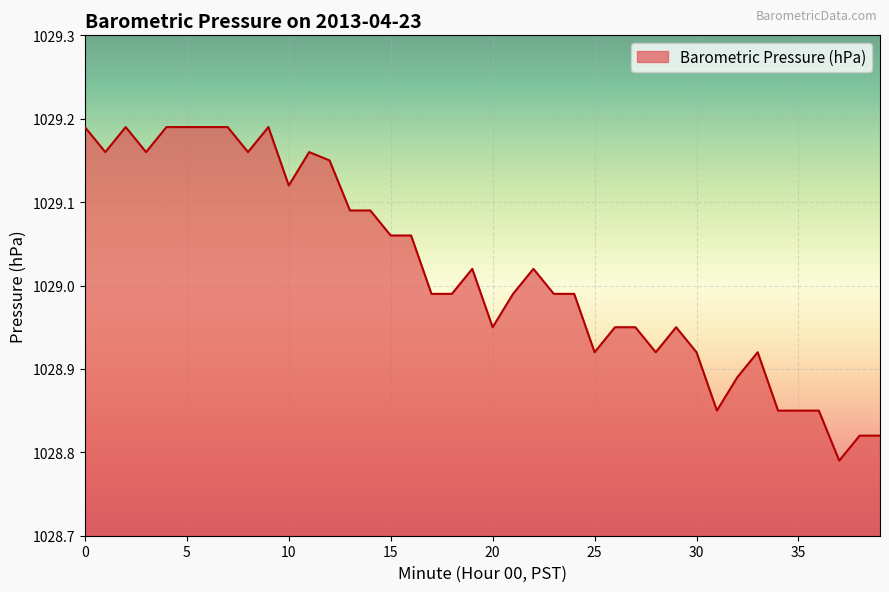

What is the difference between the maximum and minimum values?

0.4